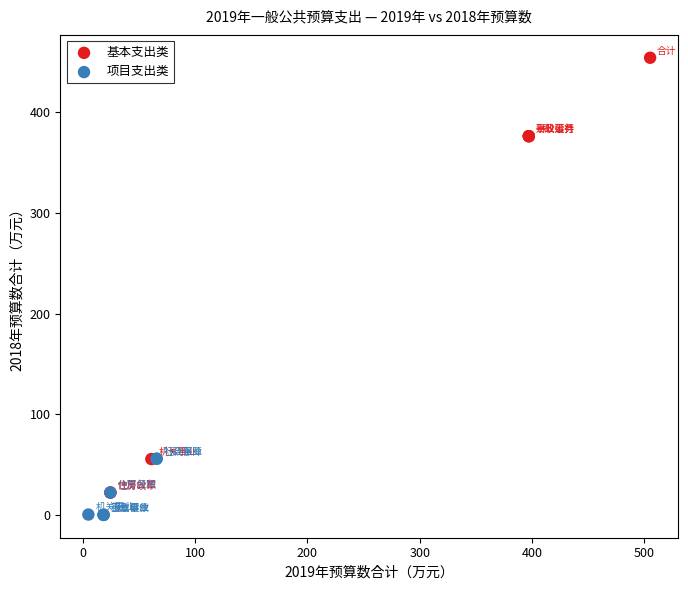

Which series reaches the minimum Y coordinate?

项目支出类